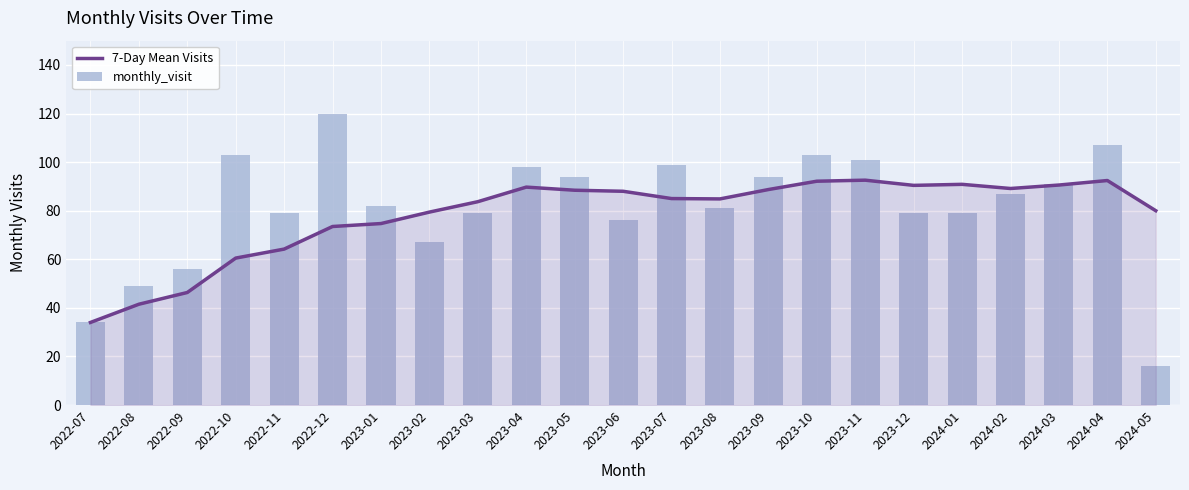

What is the minimum value for 7-Day Mean Visits?

34.0